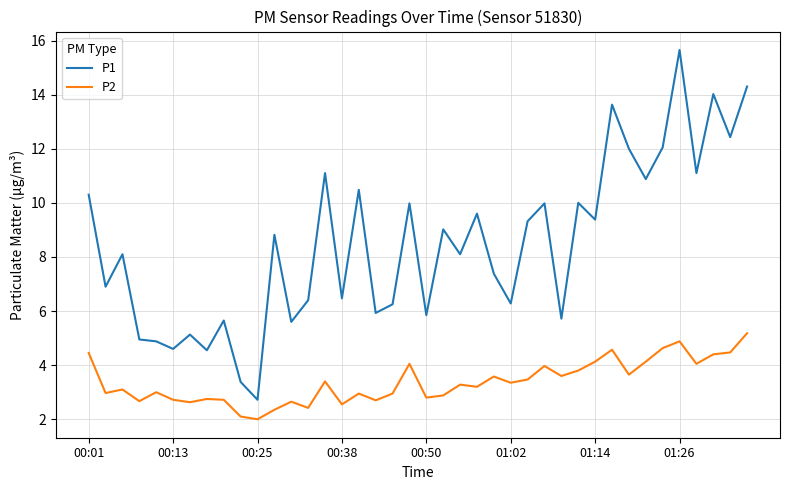

Does the chart display data point markers on the line(s)?

No